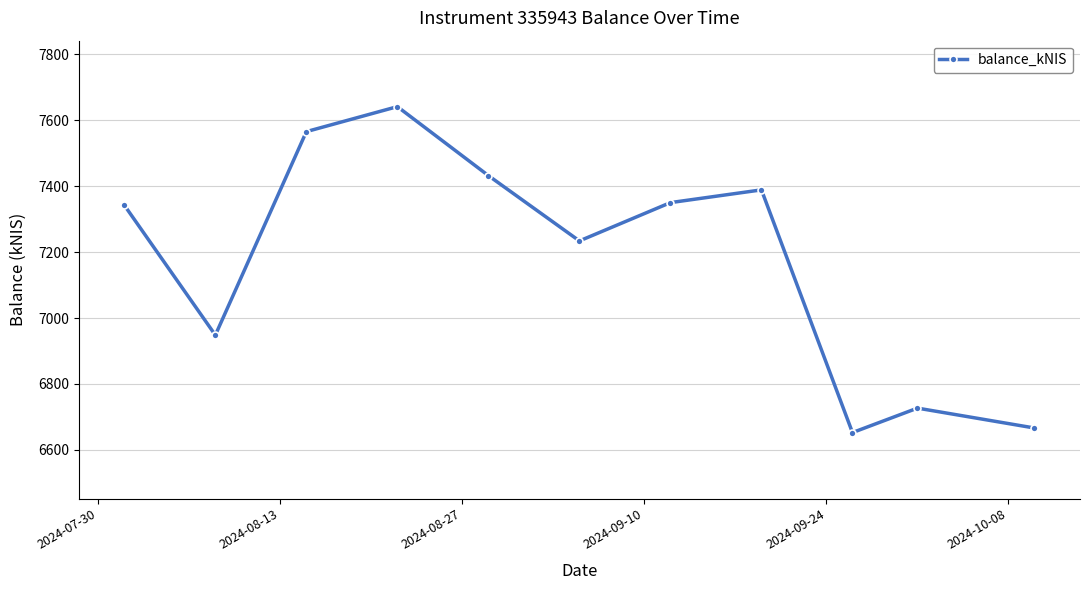

What is the minimum value shown in the chart?

6652.6